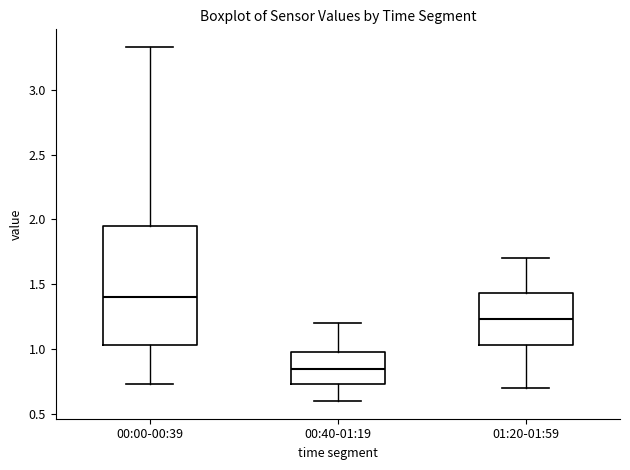

Reading left to right, read every box against the y-axis: the position of its median line, the range the box covers, and the ends of its whiskers. The values are not printed on the chart, so give them approximately, as read against the axis.

00:00-00:39: median 1.40, box 1.05 to 1.95, whiskers 0.75 to 3.35
00:40-01:19: median 0.85, box 0.75 to 1.00, whiskers 0.60 to 1.20
01:20-01:59: median 1.25, box 1.05 to 1.45, whiskers 0.70 to 1.70